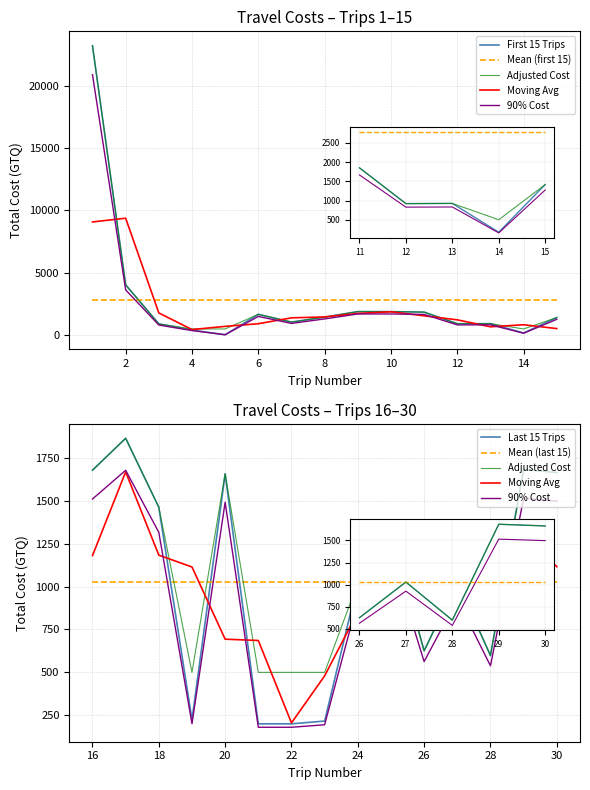

What is the minimum value shown in the chart?

1.0